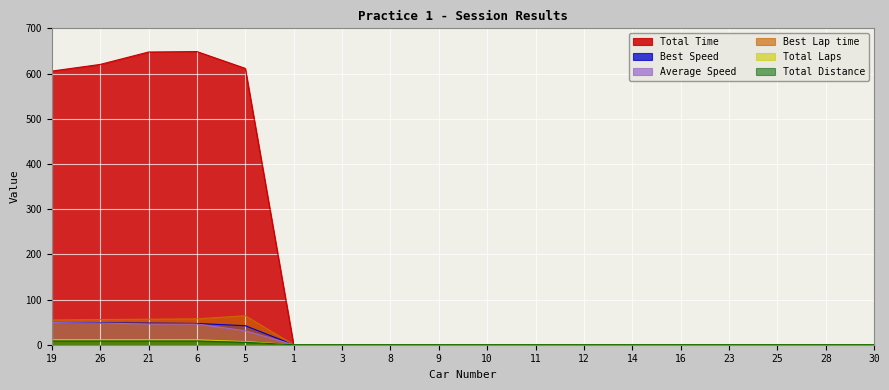

How many lines are shown in the chart?

6